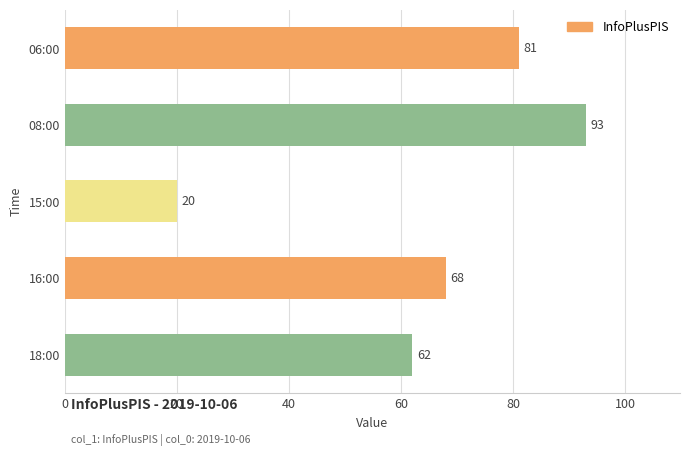

What is the difference between the values at 08:00 and 16:00?

25